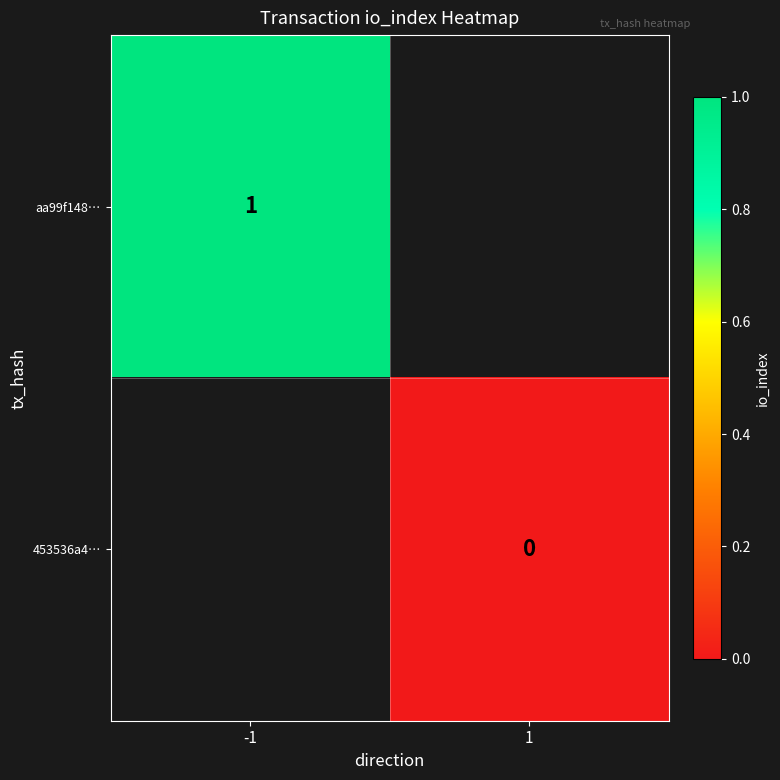

Which has a higher value, 1 or -1?

-1